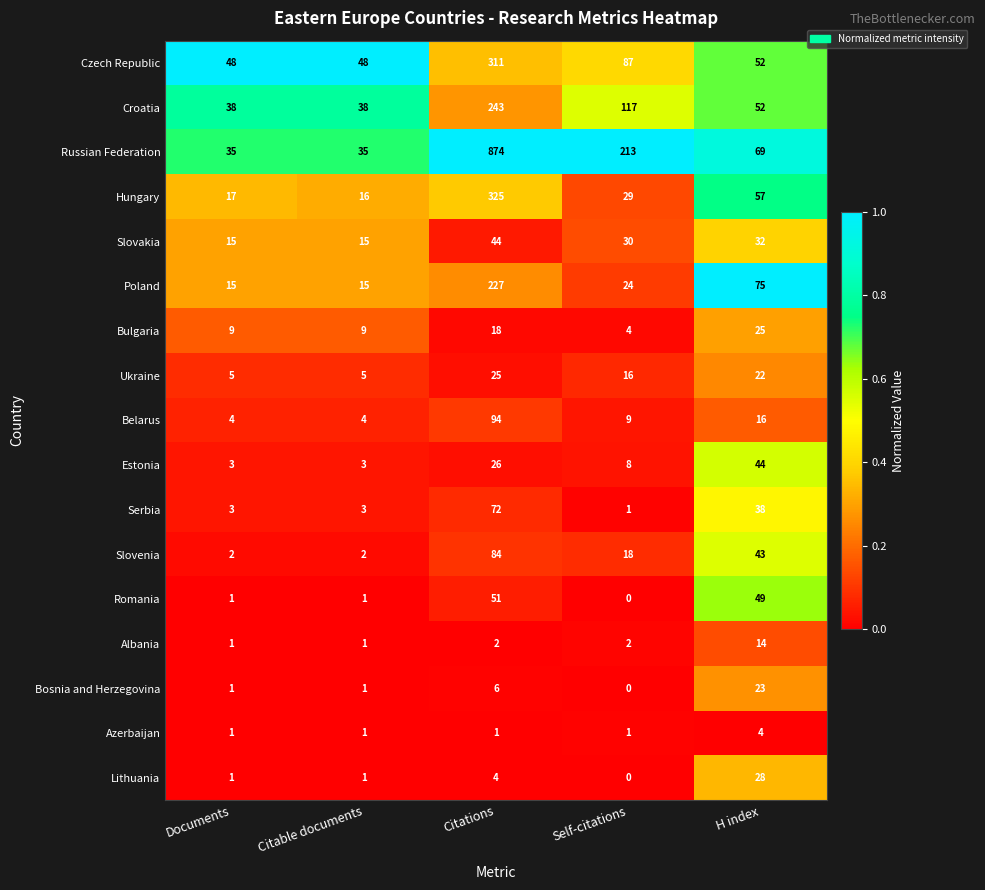

Is it true that Slovakia equals 40 at Self-citations?

False